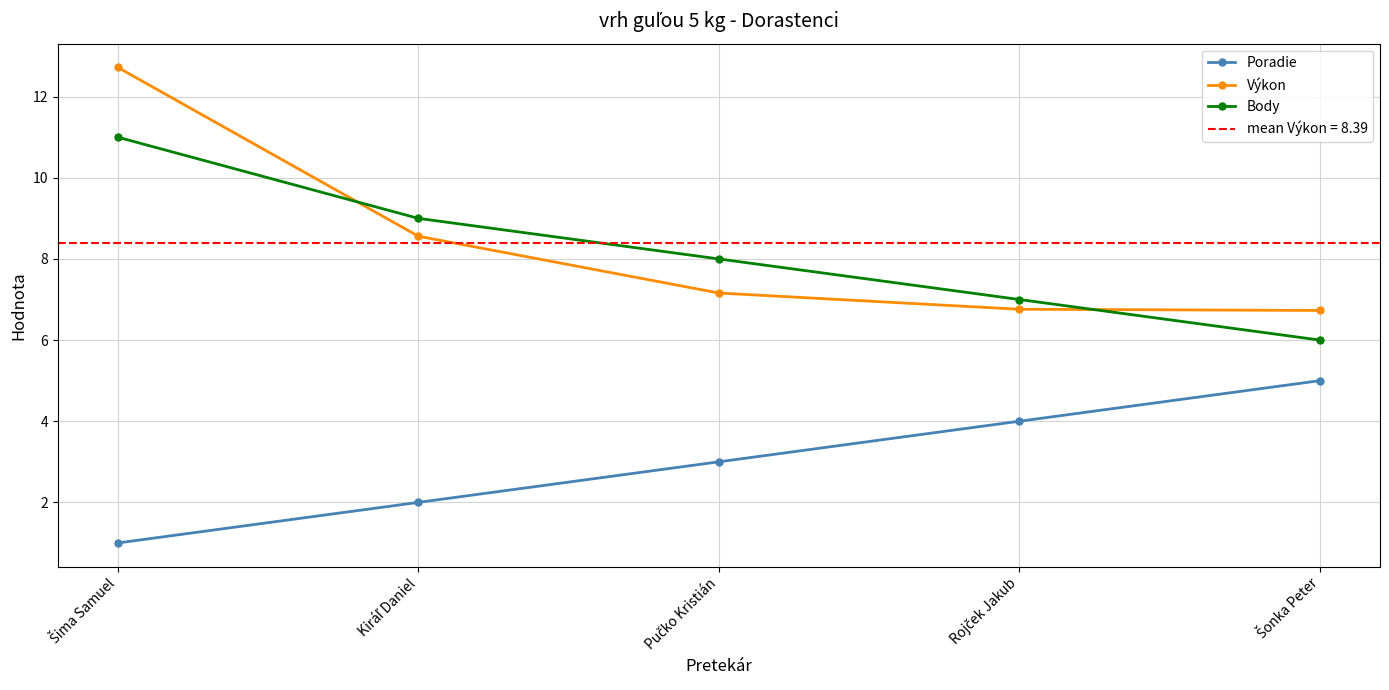

How many Poradie values are between 2 and 4?

3